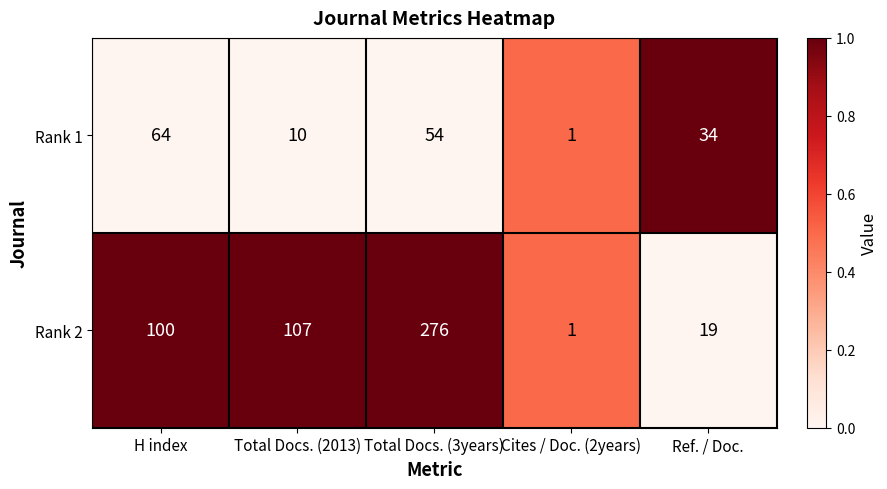

What is the total value across all series at Total Docs. (2013)?

117